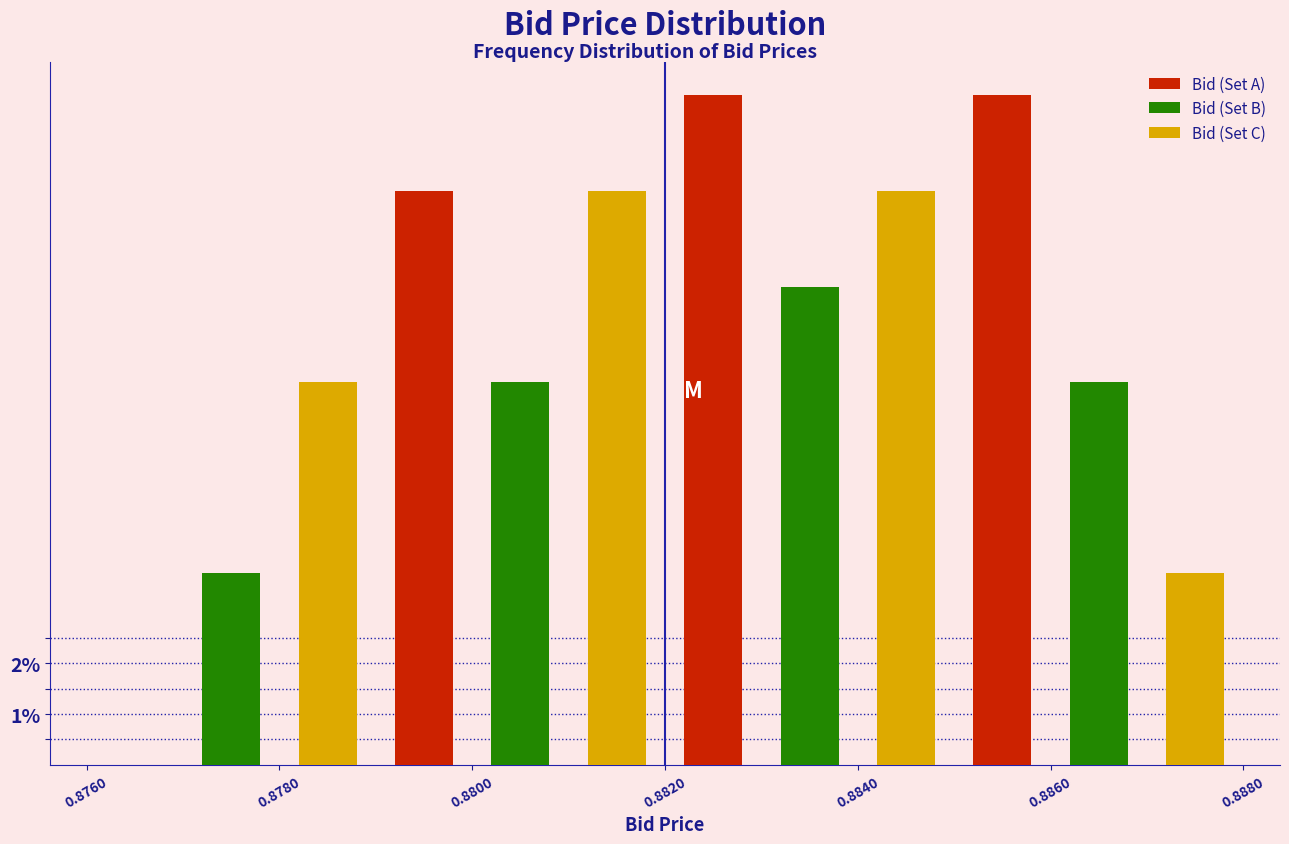

Reading right to left, what are all the values shown in this chart?

Bid (Set A): 0.8860=13.2	0.8840=13.2	0.8800=11.3	0.8780=0.0
Bid (Set B): 0.8860=7.5	0.8840=9.4	0.8800=7.5	0.8780=3.8
Bid (Set C): 0.8860=3.8	0.8840=11.3	0.8800=11.3	0.8780=7.5